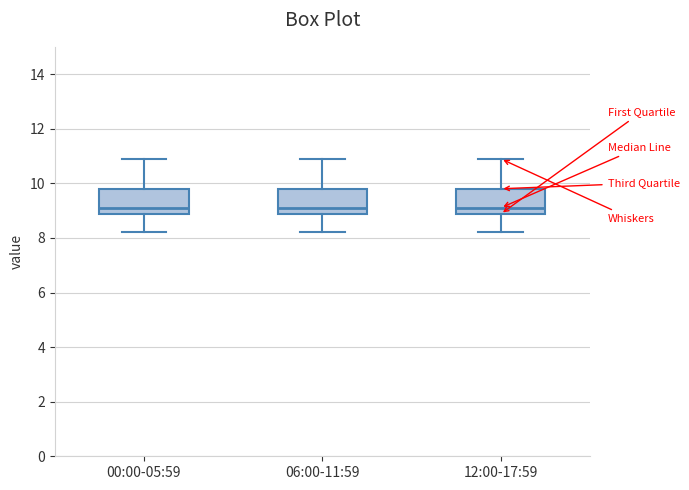

Reading left to right, transcribe this box plot: for each box, give where its median line is, the range the box spans, and where its two whiskers end, as read against the y-axis. The values are not printed on the chart, so give them approximately, as read against the axis.

00:00-05:59: median 9.2, box 8.8 to 9.8, whiskers 8.2 to 11.0
06:00-11:59: median 9.2, box 8.8 to 9.8, whiskers 8.2 to 11.0
12:00-17:59: median 9.2, box 8.8 to 9.8, whiskers 8.2 to 11.0